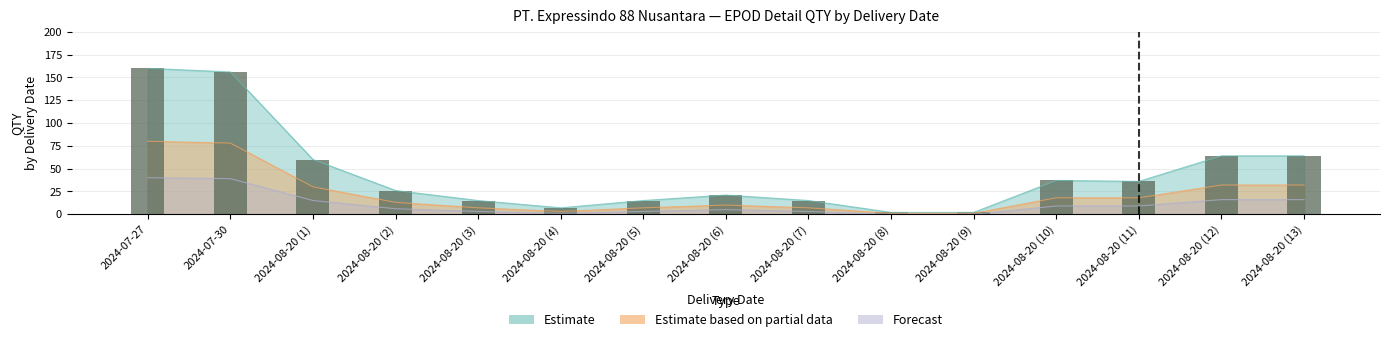

What are all the series names shown in the legend?

Estimate, Estimate based on partial data, Forecast